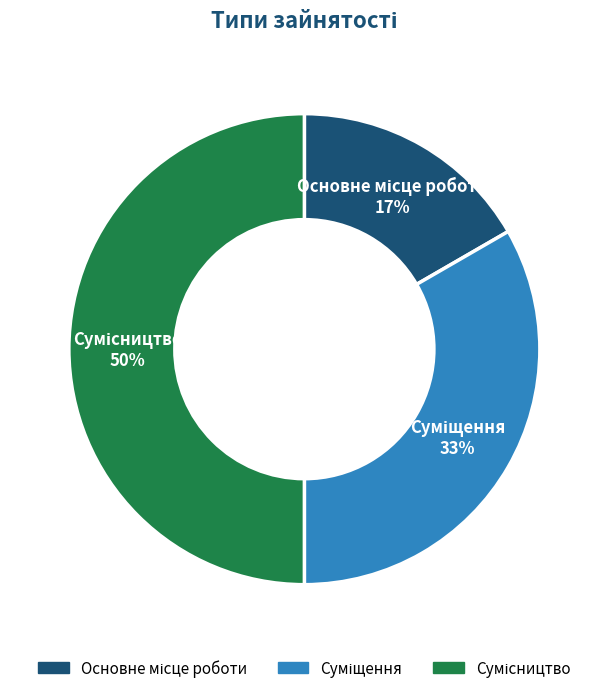

To the nearest percent, what is the average slice percentage?

33%